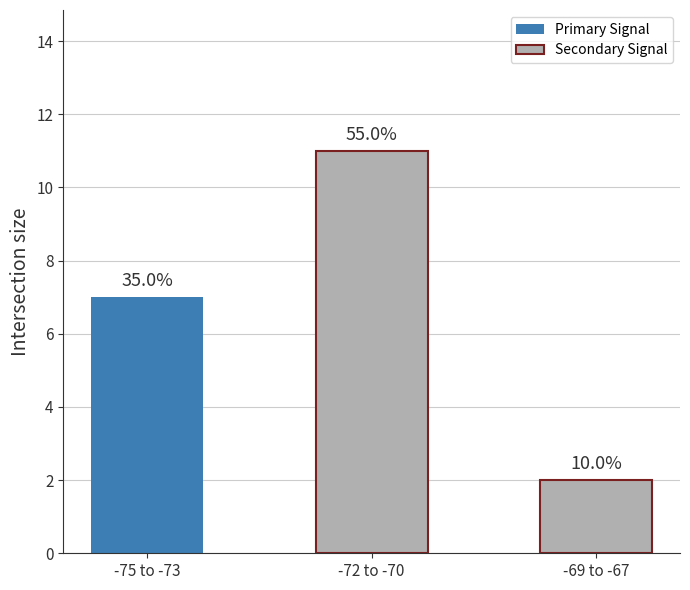

Does the chart contain any negative values?

No